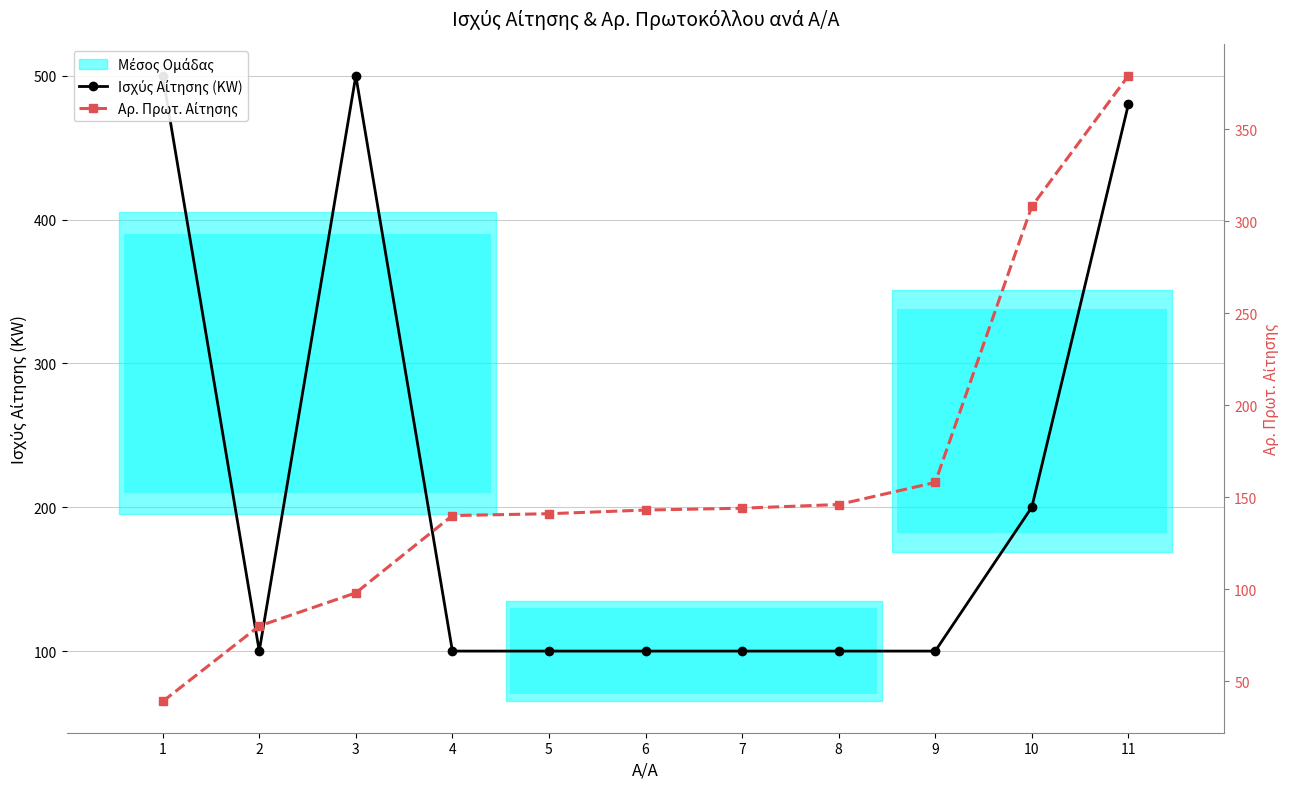

What is the total value across all series at 8?

246